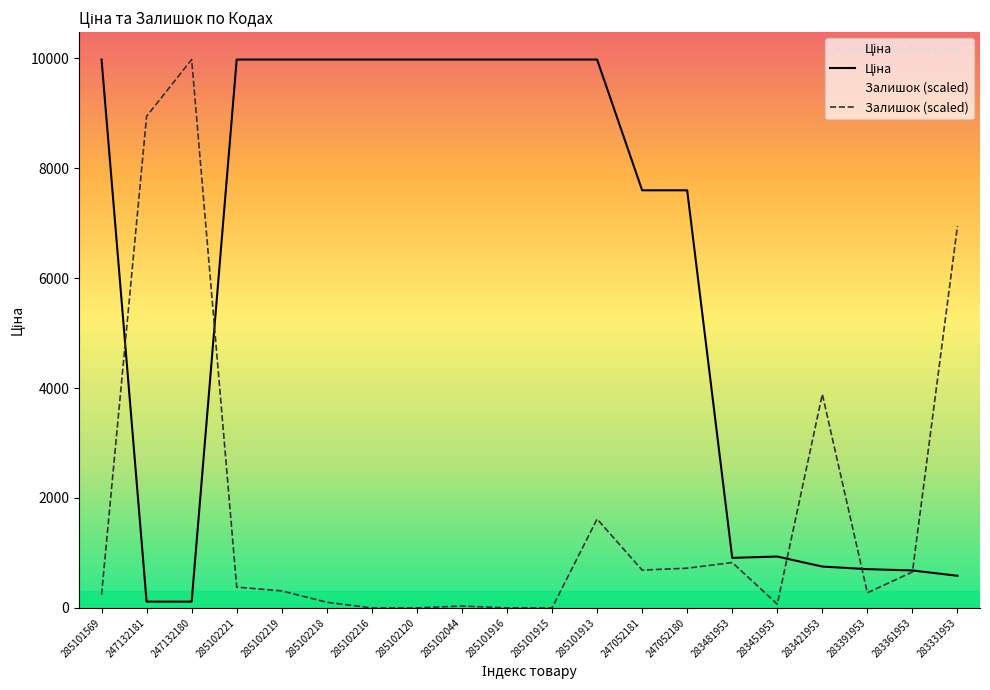

Is the value of Ціна at 285101569 greater than the value of Залишок (scaled) at 283451953?

Yes